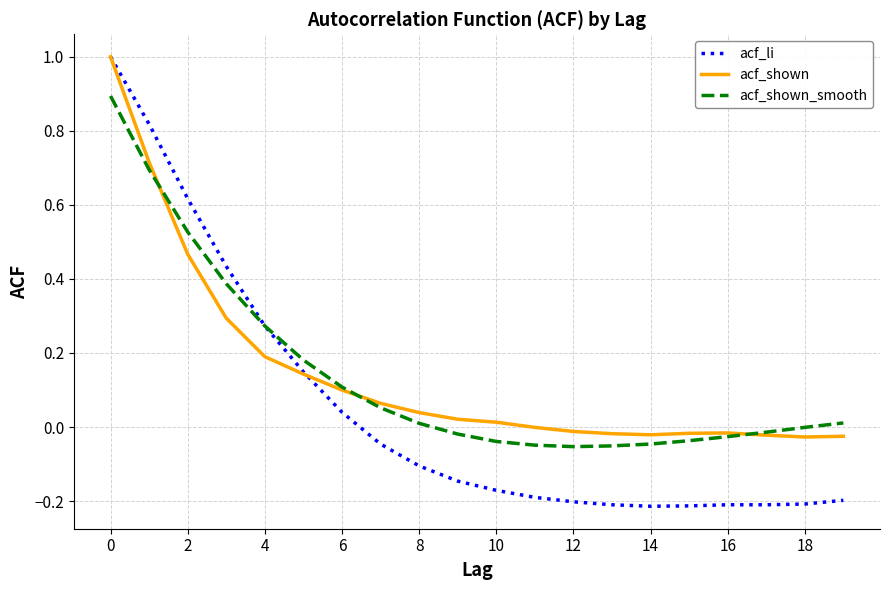

Which series has the largest range (max minus min)?

acf_li